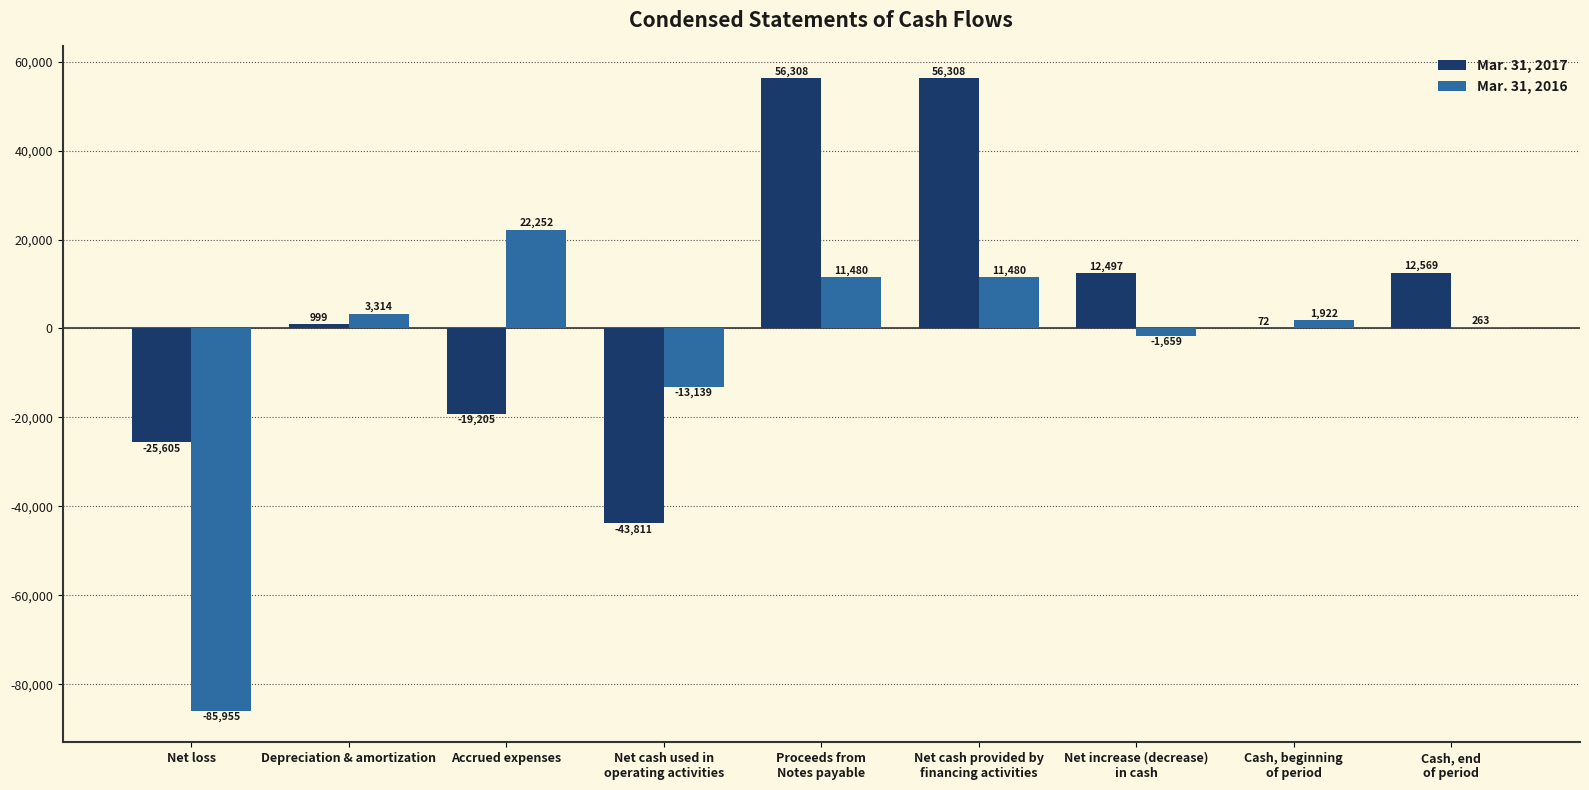

Reading left to right, transcribe all the data shown in this chart.

Mar. 31, 2017: -25605	999	-19205	-43811	56308	56308	12497	72	12569
Mar. 31, 2016: -85955	3314	22252	-13139	11480	11480	-1659	1922	263